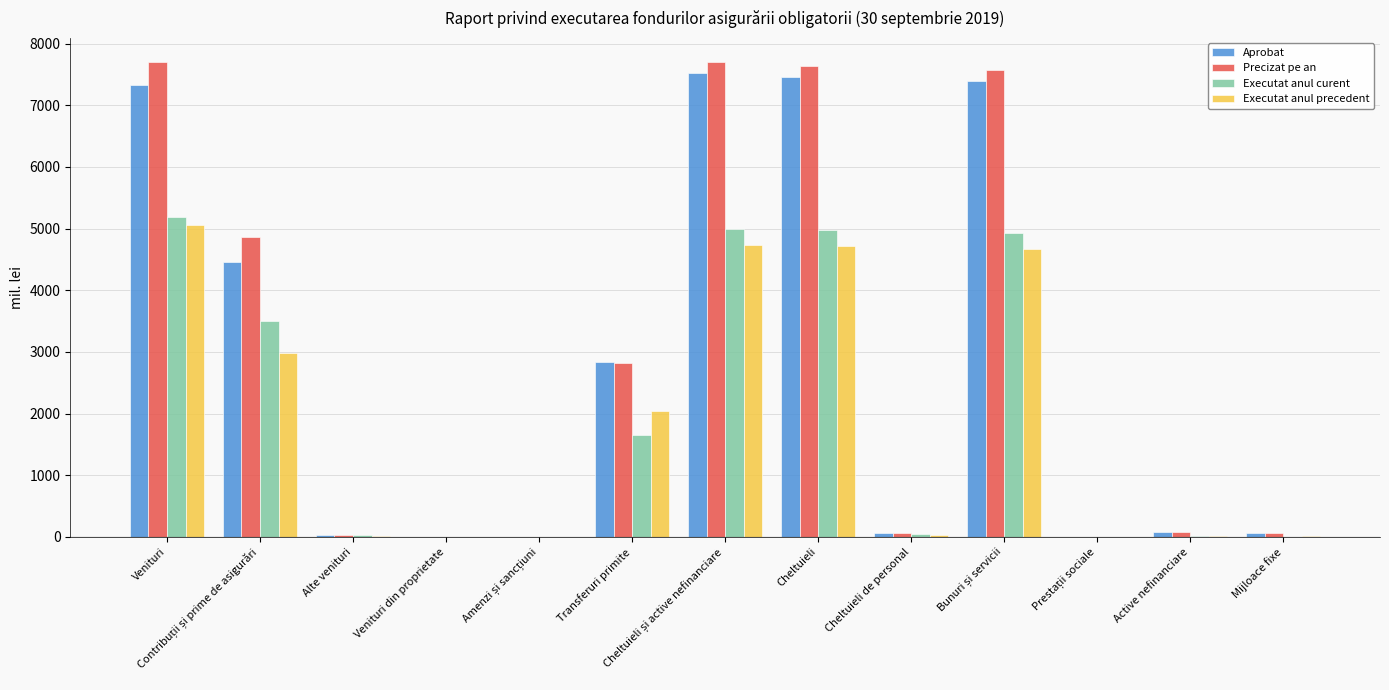

Count the number of data series in this chart.

4